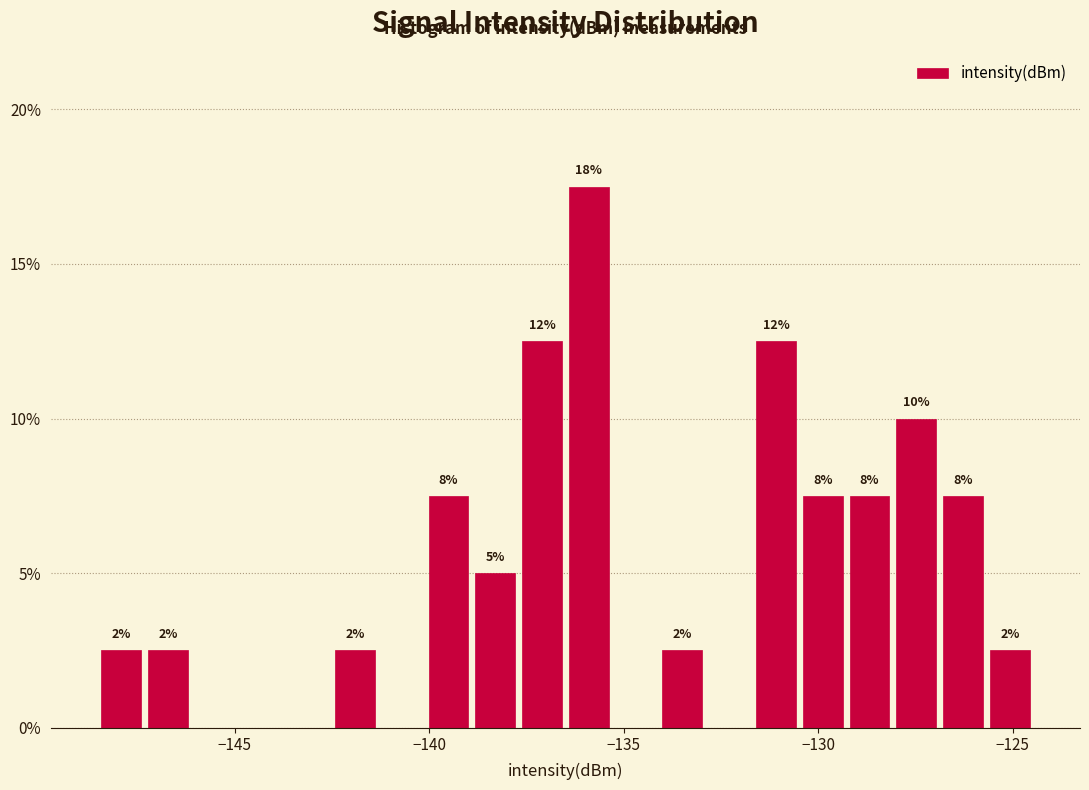

Read against the x-axis, roughly where is the centre of the tallest bar?

-136.0